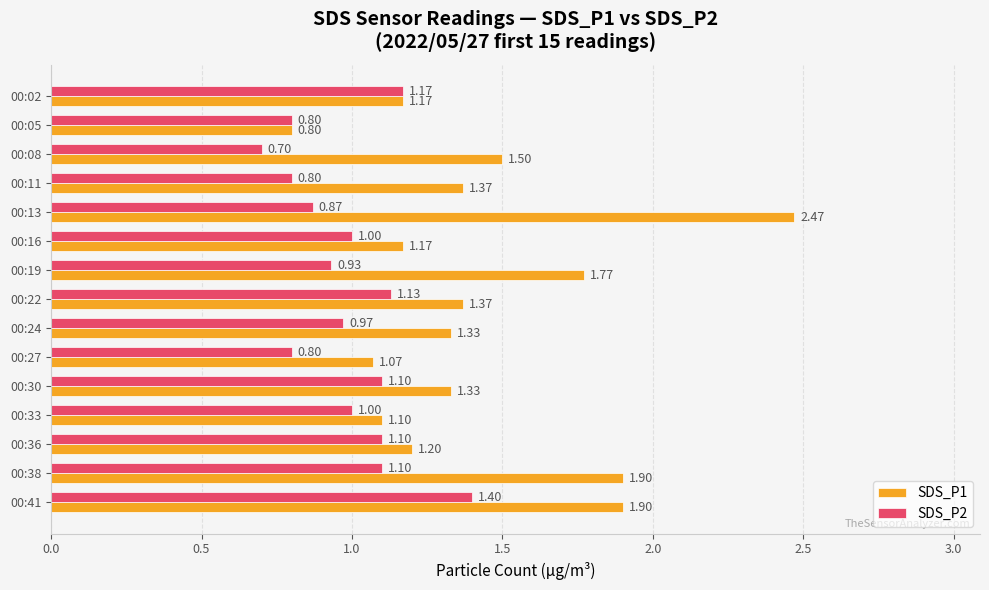

What is the minimum value for SDS_P2?

0.7